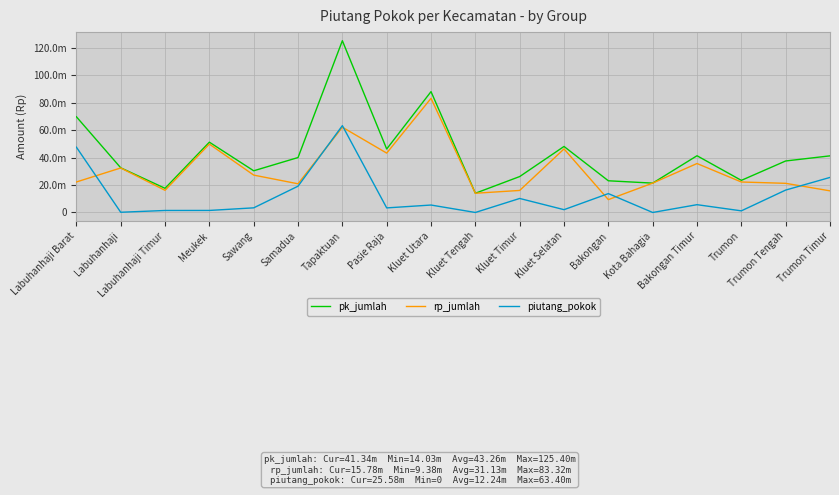

At which category does pk_jumlah reach its first local peak?

Meukek